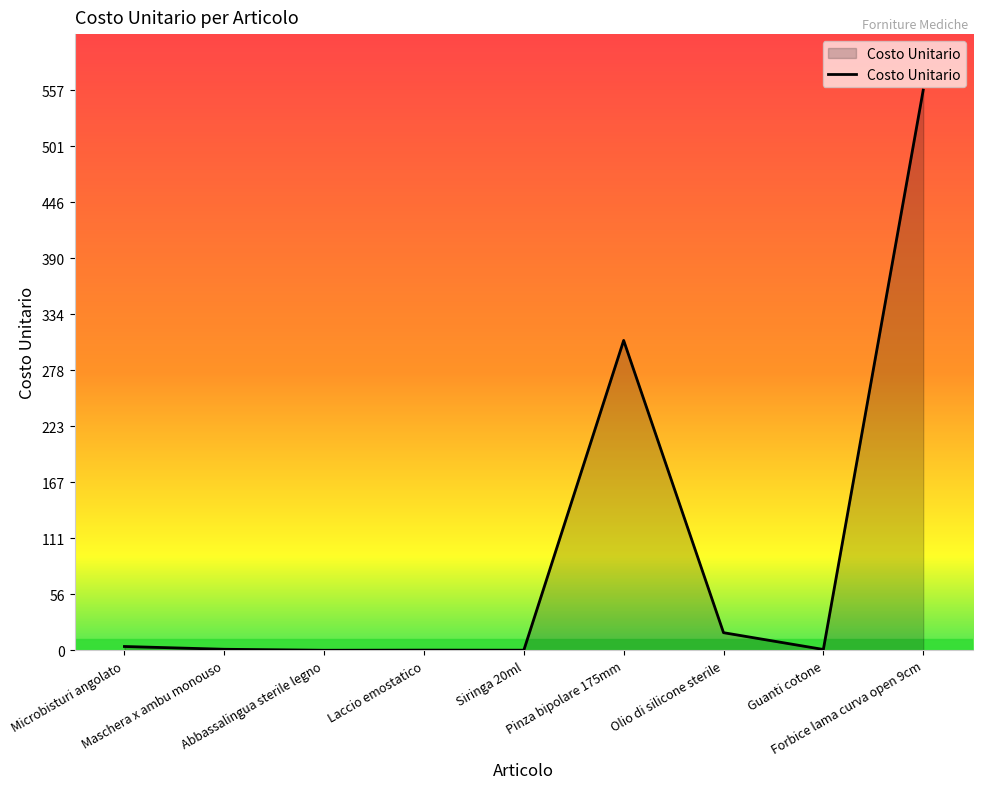

What is the difference between the maximum and minimum values?

557.0